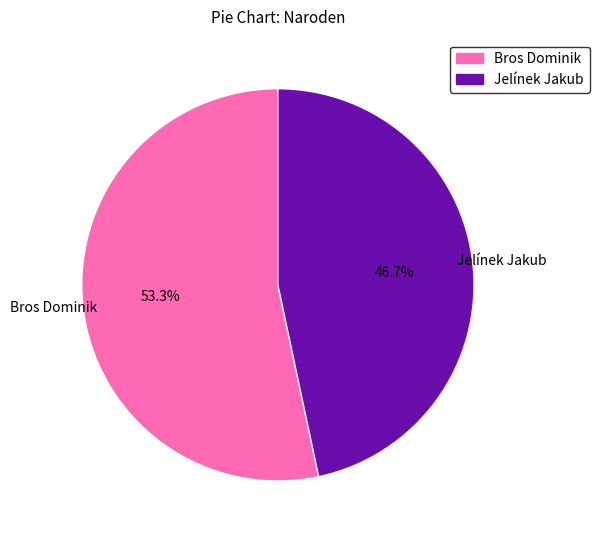

What is the smallest slice in the pie chart?

Jelínek Jakub